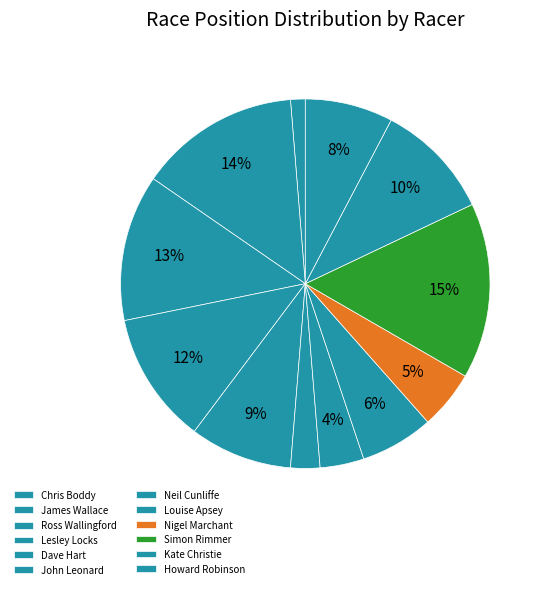

Count the number of slices in the pie.

12